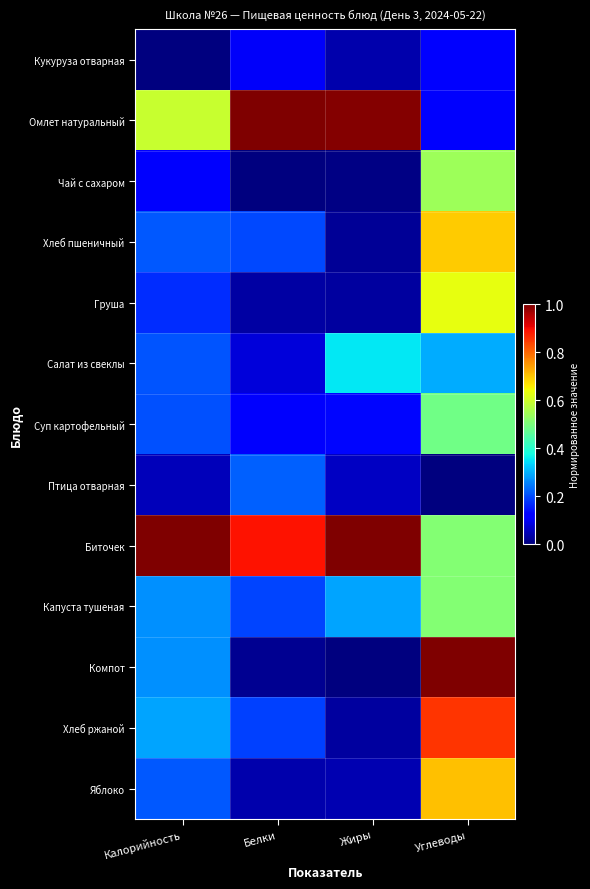

What is the total value across all series at Углеводы?

6.5